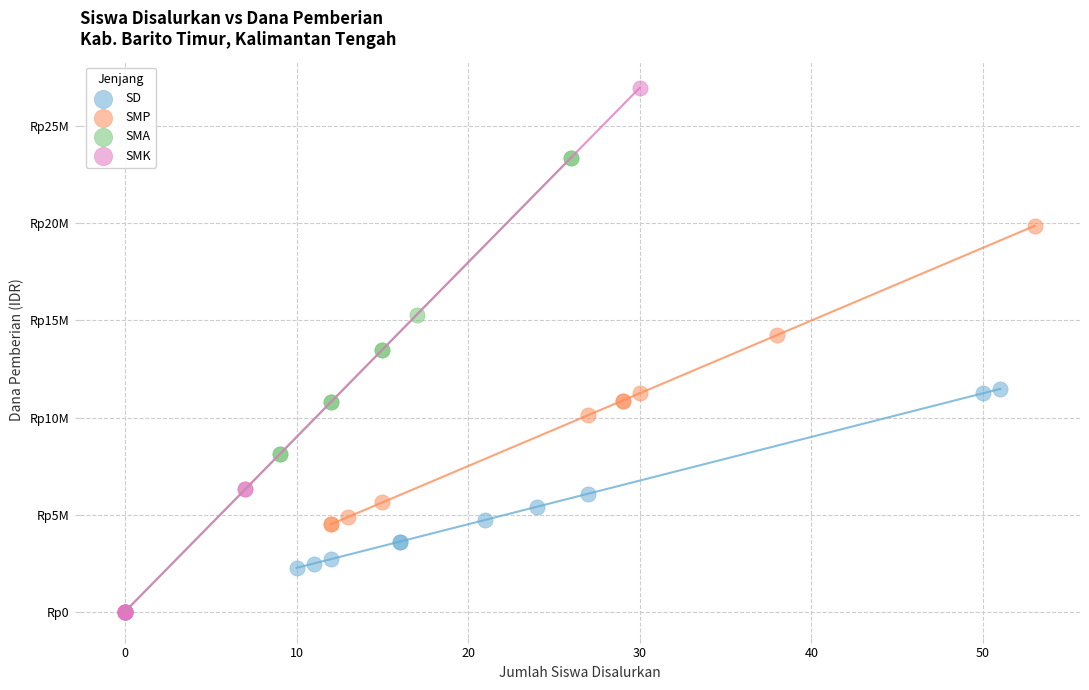

Which series has the widest spread of Y values?

SMK